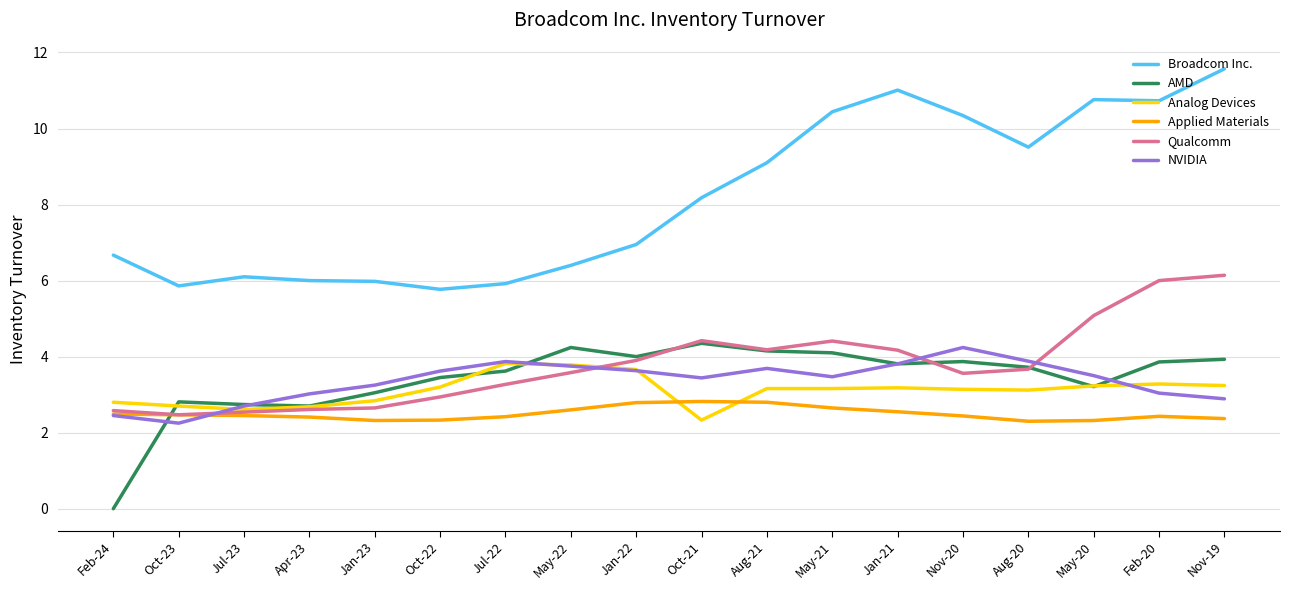

Is it true that Broadcom Inc. equals 3.1 at Nov-19?

False